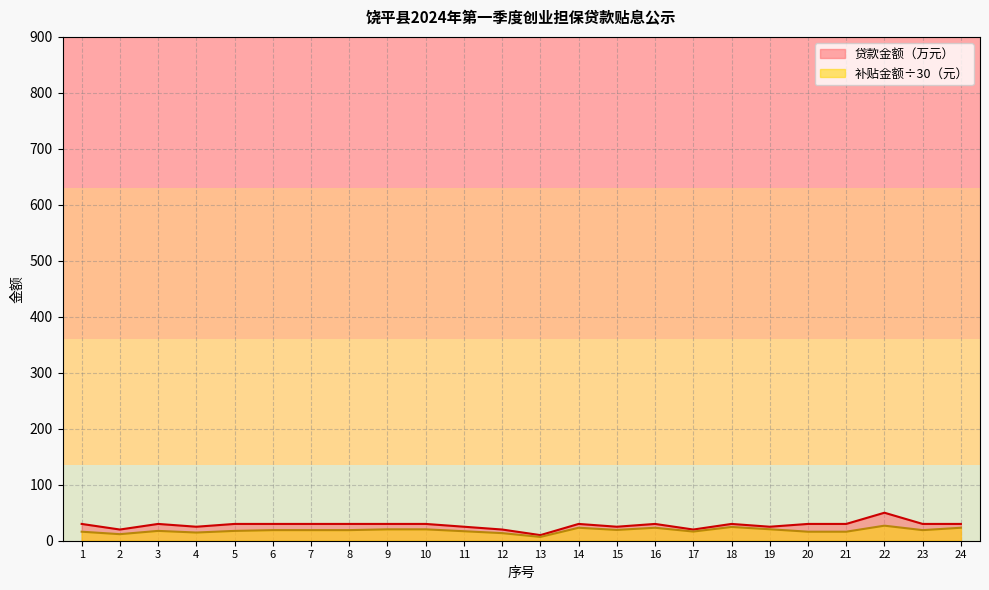

At which category does the chart reach its minimum across all series?

13